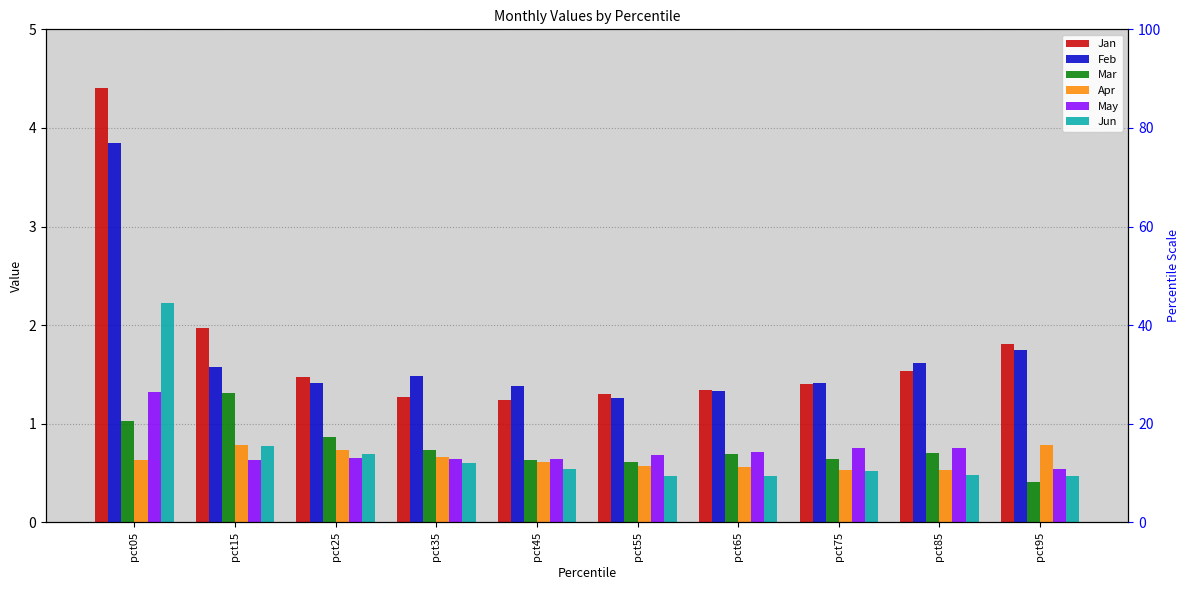

What is the difference between the maximum and minimum values in the Mar series?

0.9